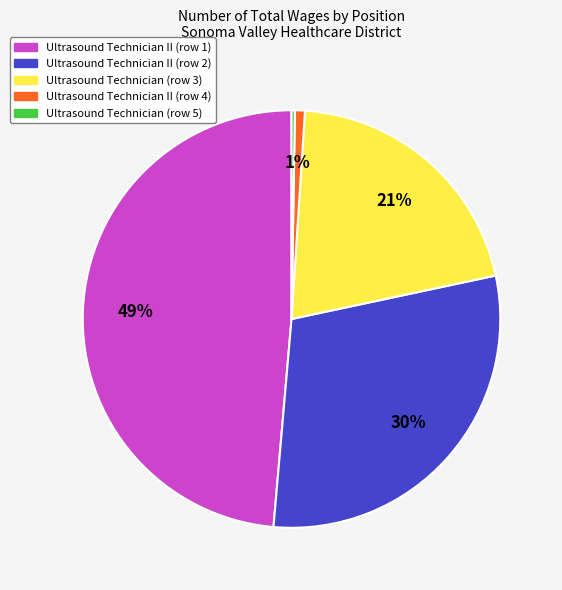

To the nearest percent, what is the average slice percentage?

20%